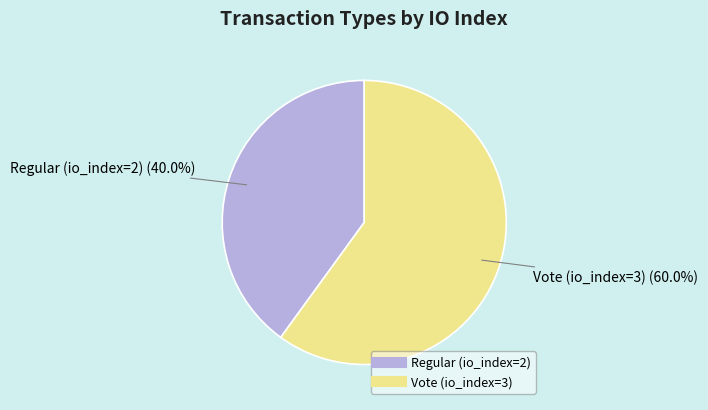

True or false: Regular (io_index=2) accounts for 26% of the total.

False